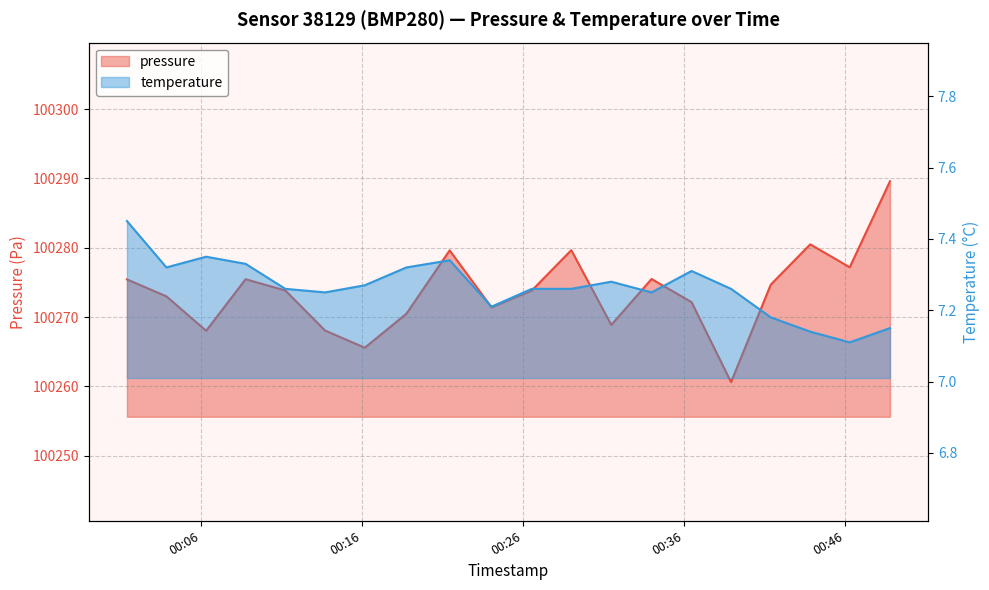

At which category does temperature reach its first local peak?

2023-04-03T00:06:19